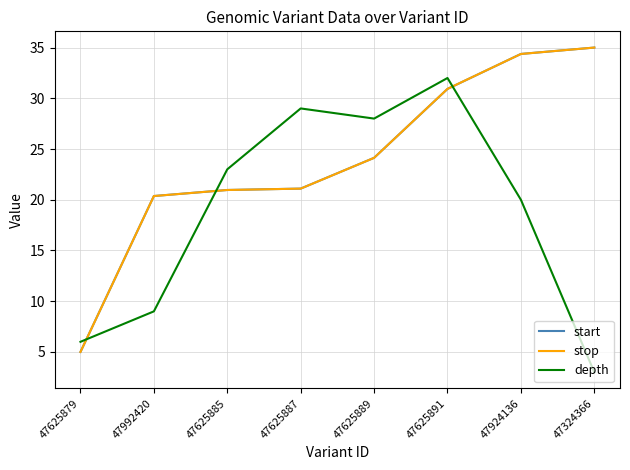

How many lines are shown in the chart?

3